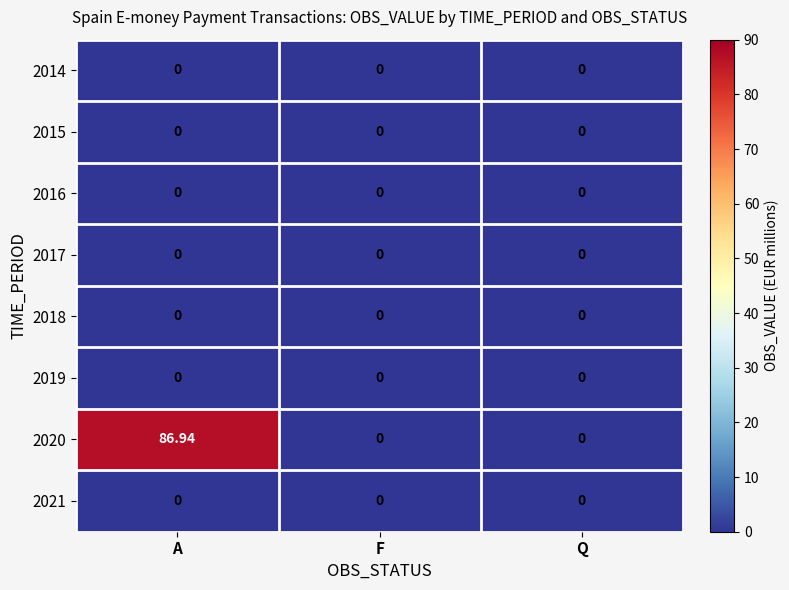

Which has a higher value, Q or F?

Q